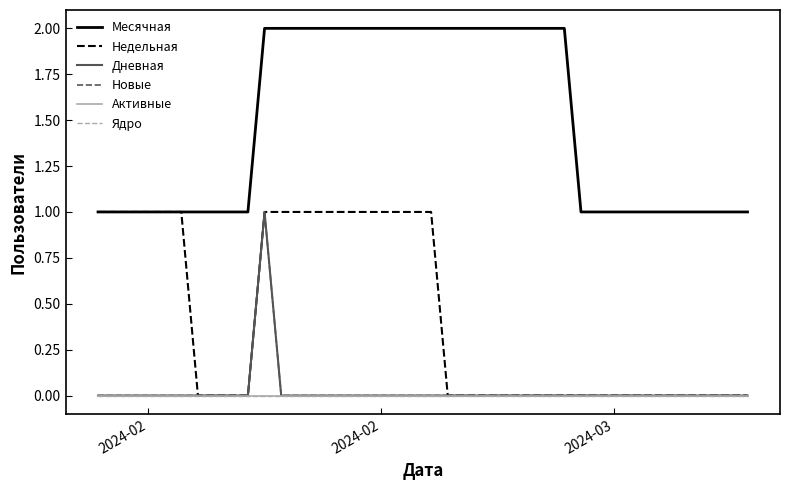

Does the chart have visible grid lines?

No